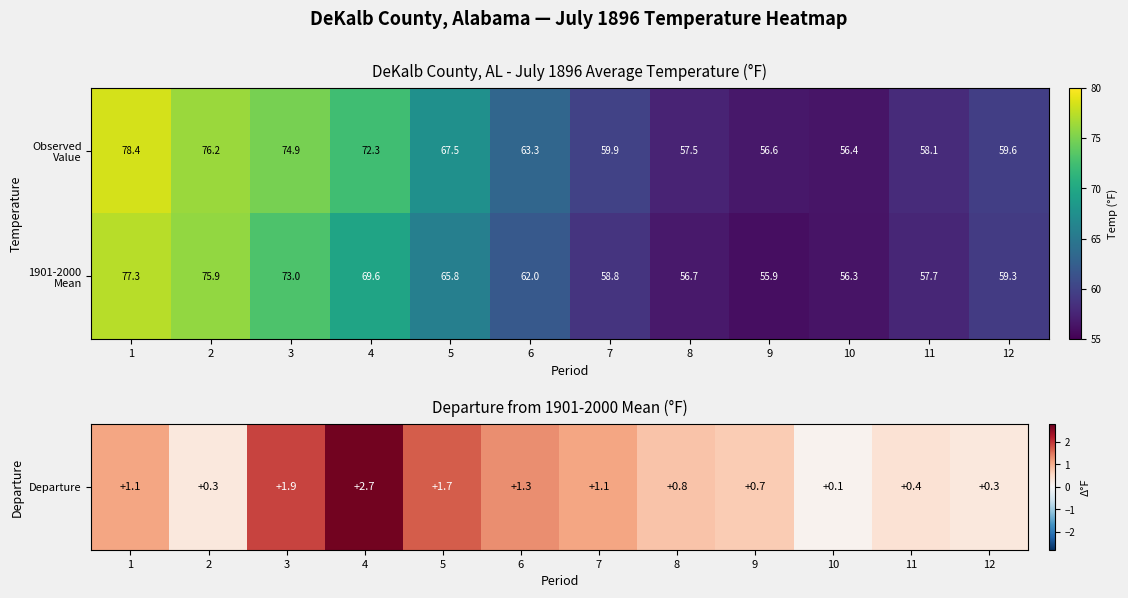

At how many categories does at least one series exceed 71?

4